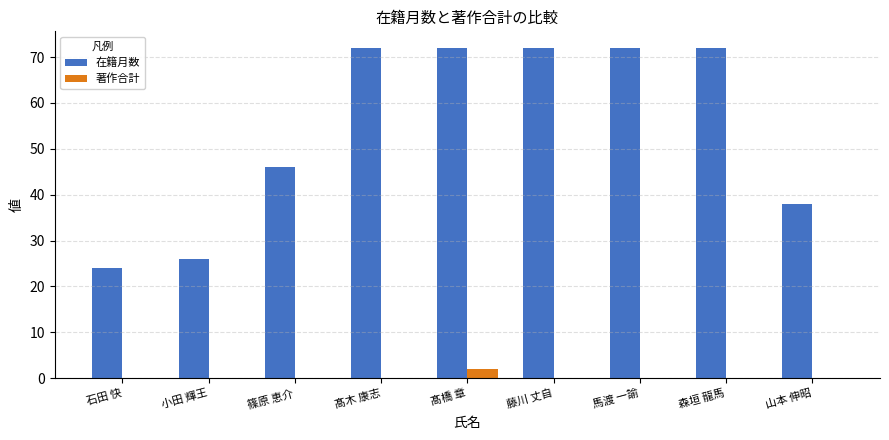

Is the value of 著作合計 at 藤川 丈自 greater than the value of 在籍月数 at 藤川 丈自?

No